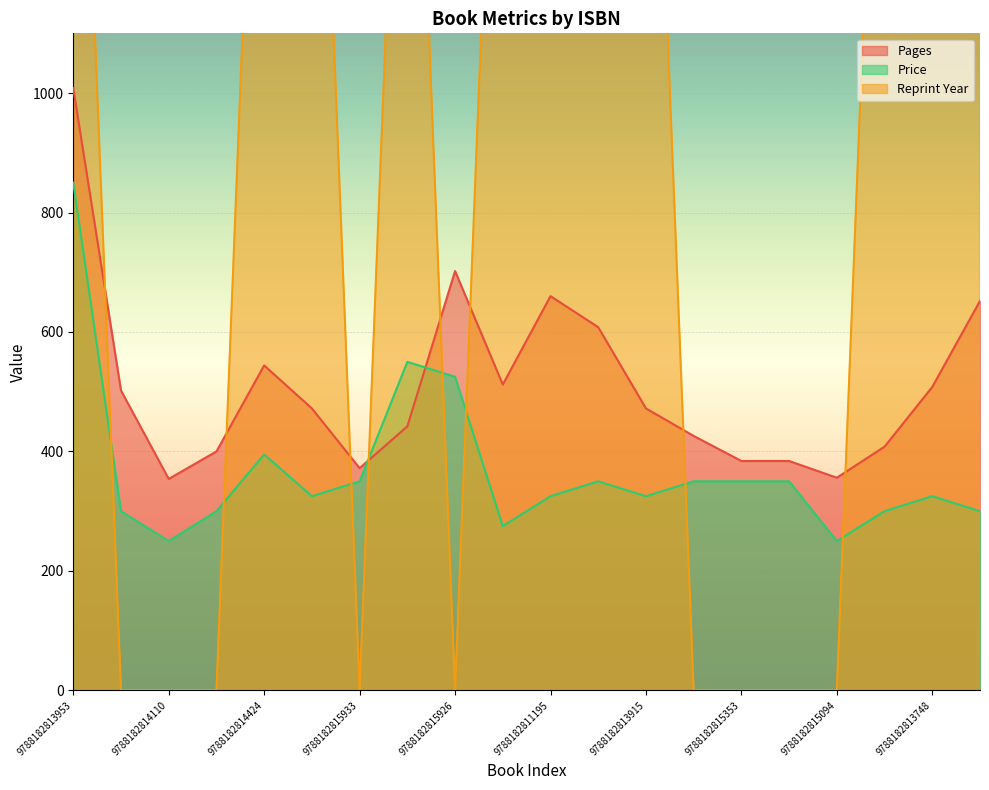

What is the highest value of the Reprint Year series?

2015